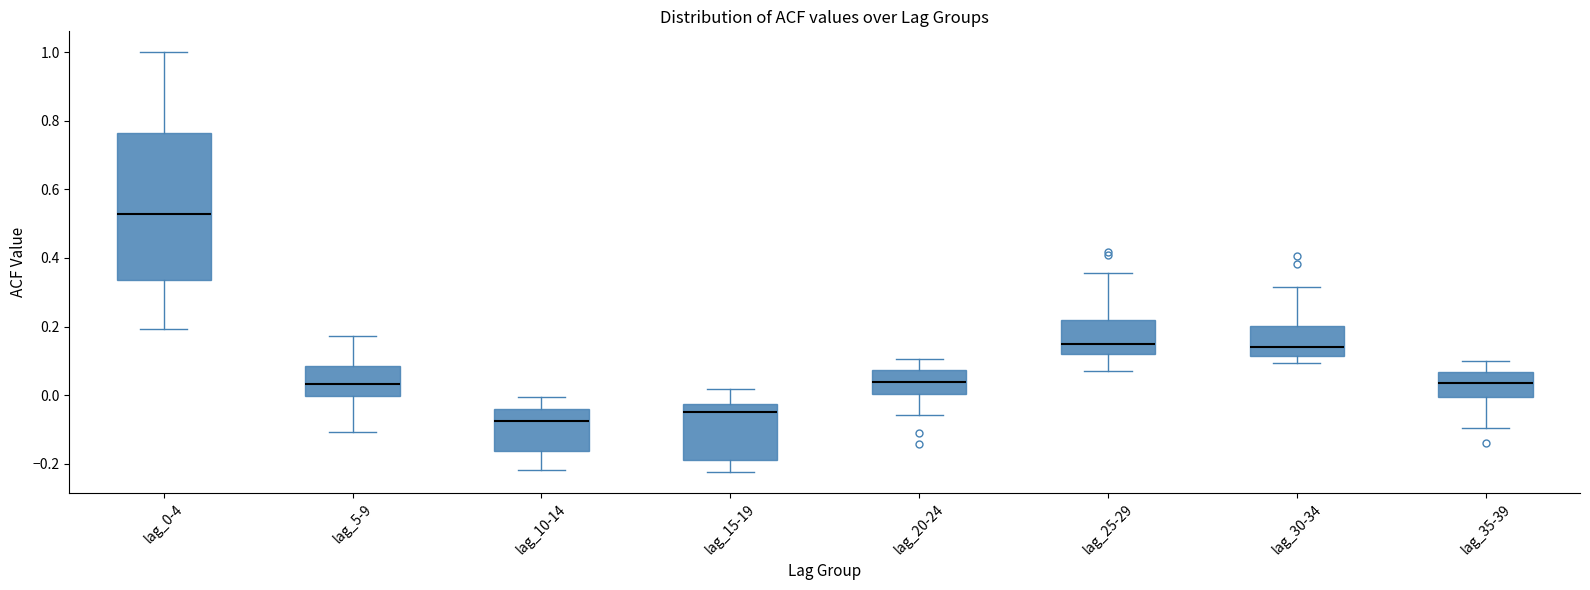

Which box has the lowest median line?

lag_10-14